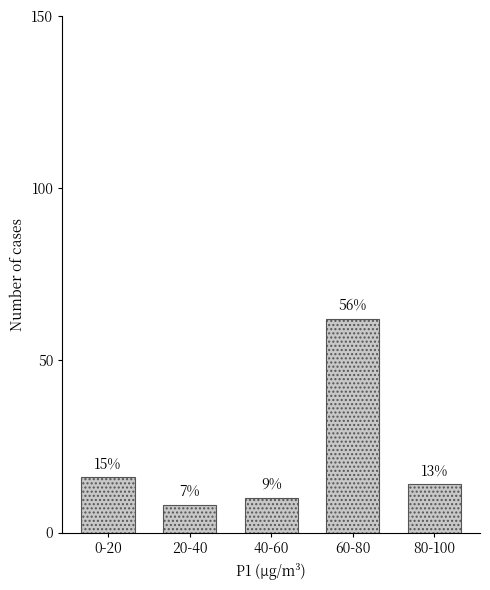

Does the chart contain any negative values?

No